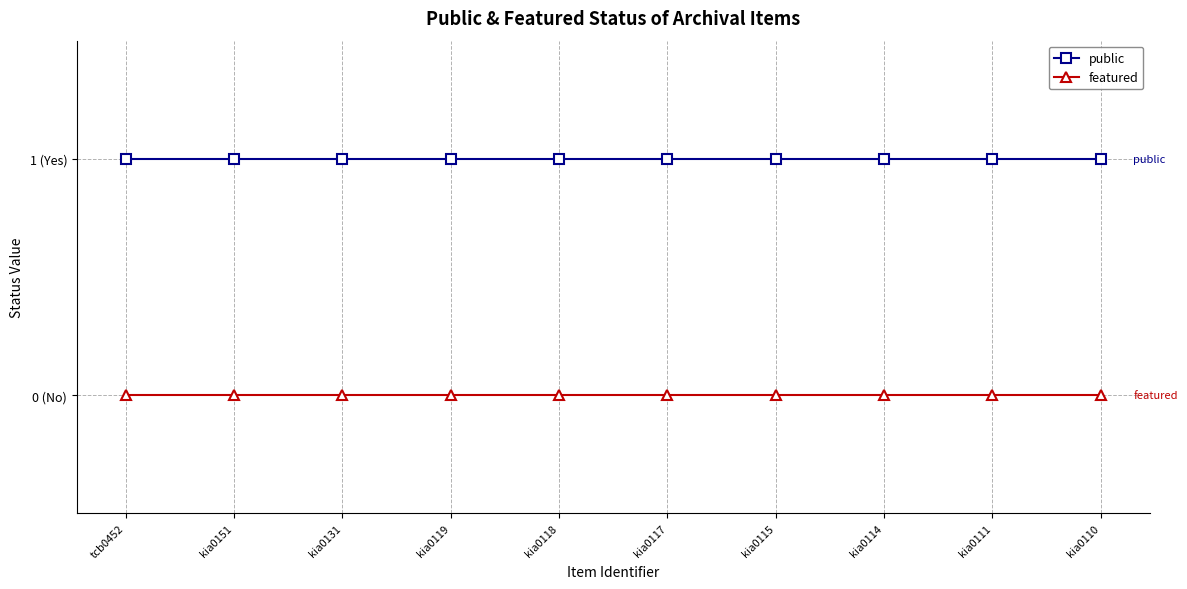

What is the label of the 8th point from the left?

kia0114